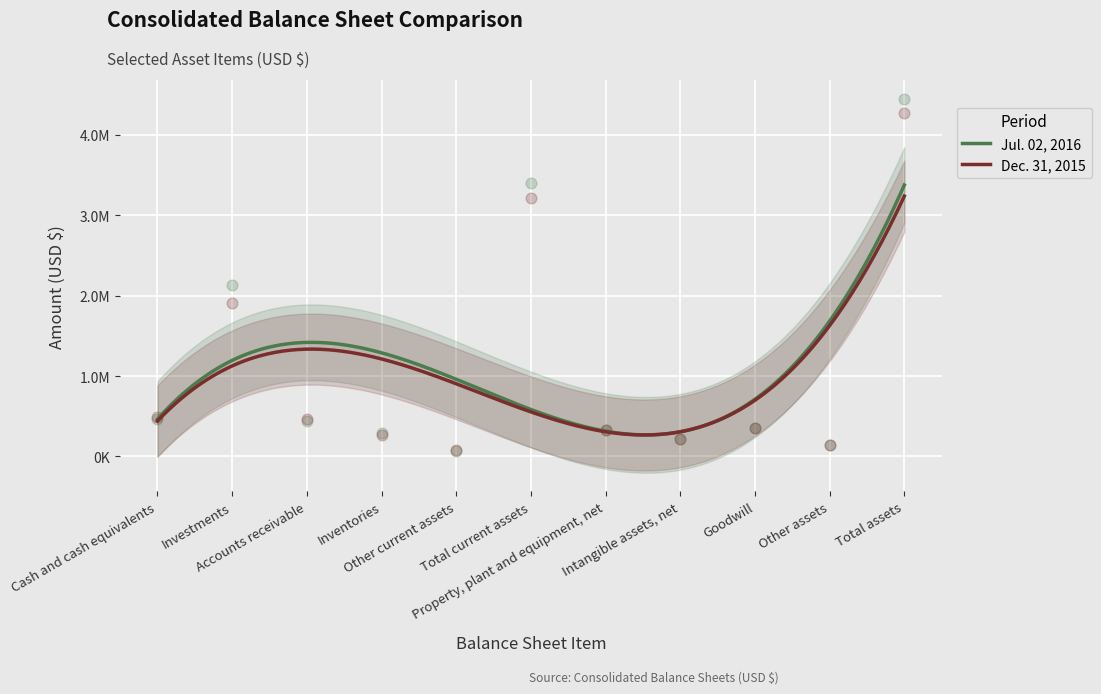

Which series has the largest total across all categories?

Jul. 02, 2016